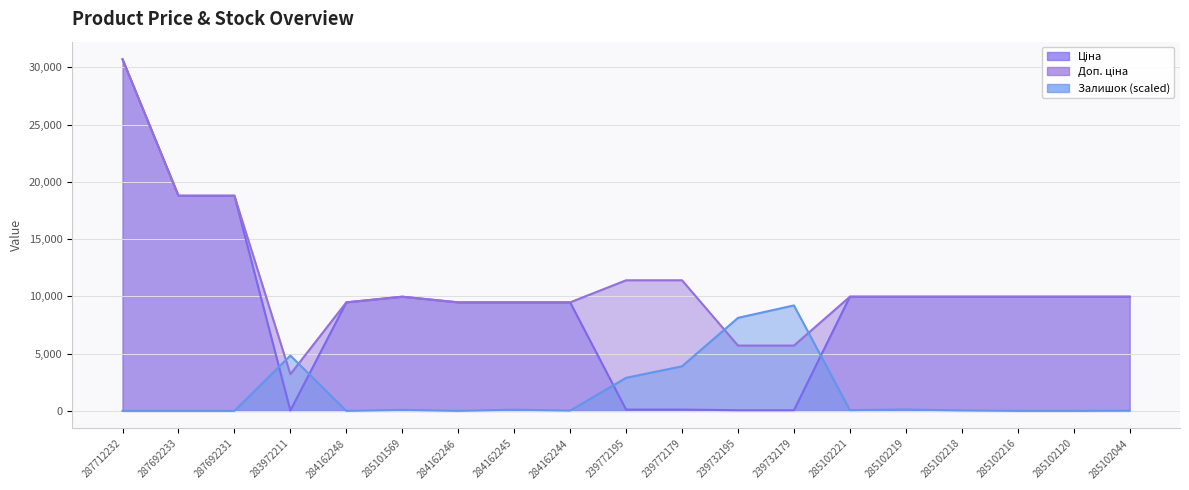

Reading right to left, extract all data points from this chart.

Ціна: 9975.0	9975.0	9975.0	9975.0	9975.0	9975.0	57.0	57.0	114.1	114.1	9480.1	9480.1	9480.1	9975.0	9480.1	32.0	18796.8	18796.8	30717.1
Доп. ціна: 9975.0	9975.0	9975.0	9975.0	9975.0	9975.0	5705.0	5705.0	11410.0	11410.0	9480.1	9480.1	9480.1	9975.0	9480.1	3205.0	18796.8	18796.8	30717.1
Залишок: 13.4	0.0	0.0	40.3	120.9	67.2	9215.1	8127.1	3895.6	2888.1	26.9	107.5	0.0	94.0	0.0	4835.9	0.0	0.0	0.0